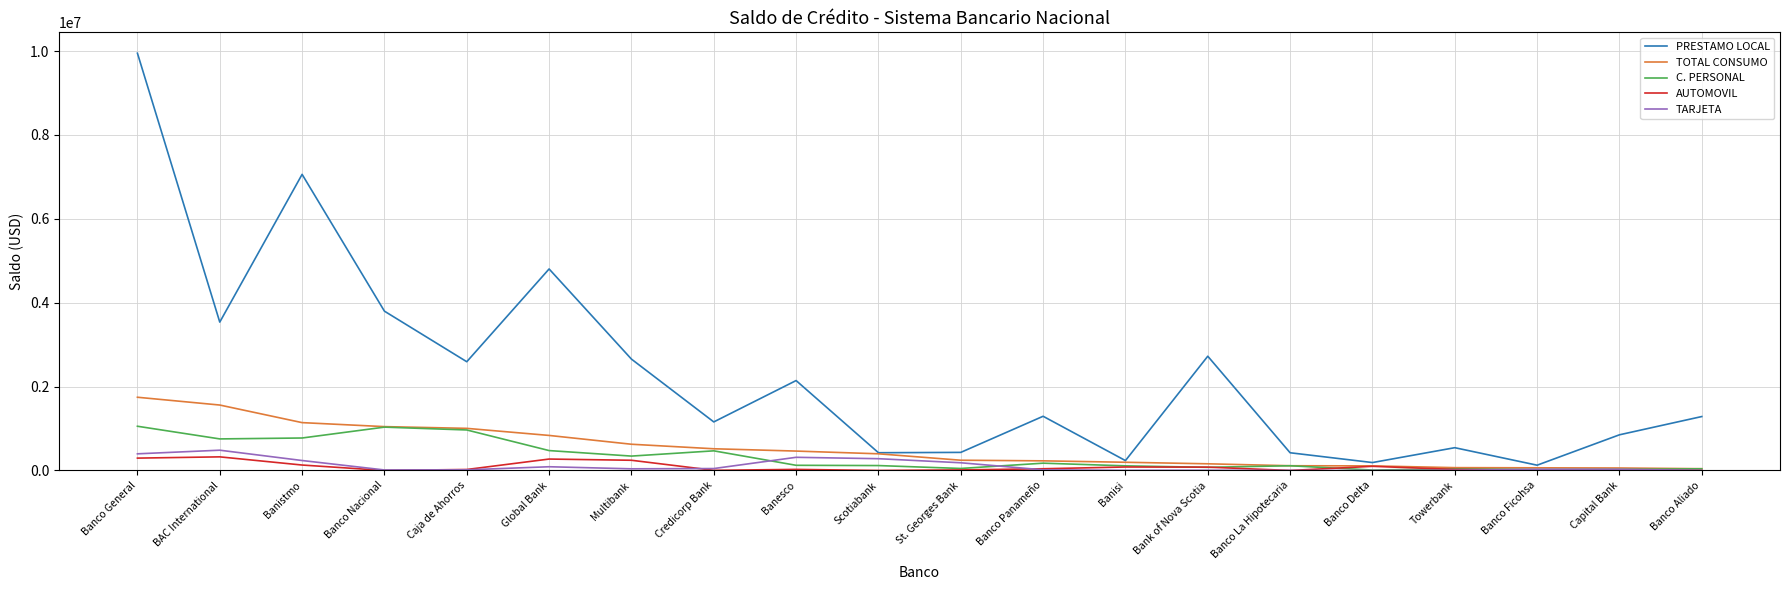

Is it true that PRESTAMO LOCAL equals 430983.8 at St. Georges Bank?

True